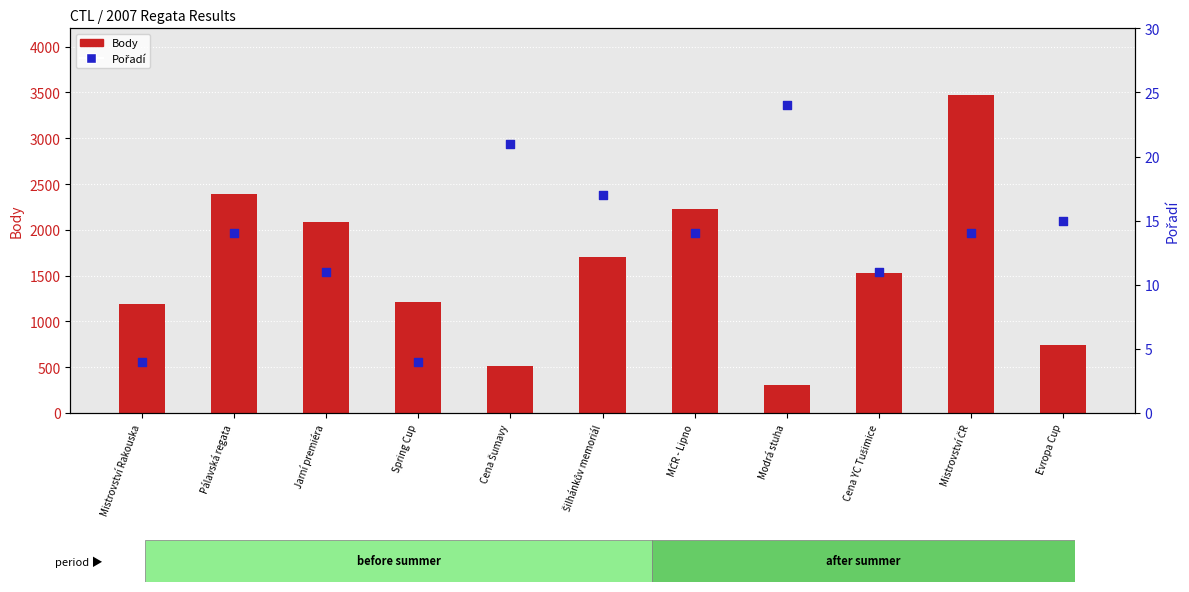

Which series contains the highest Y value?

Body